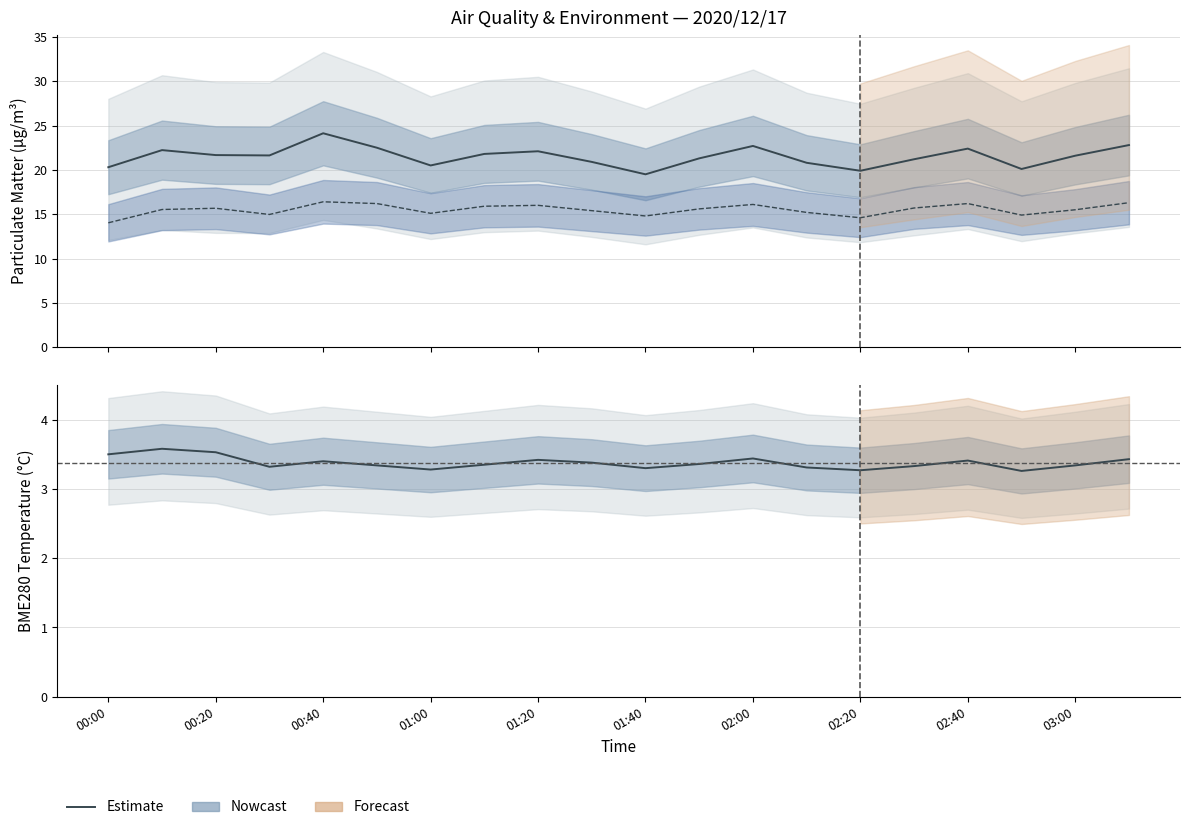

How many lines are shown in the chart?

3